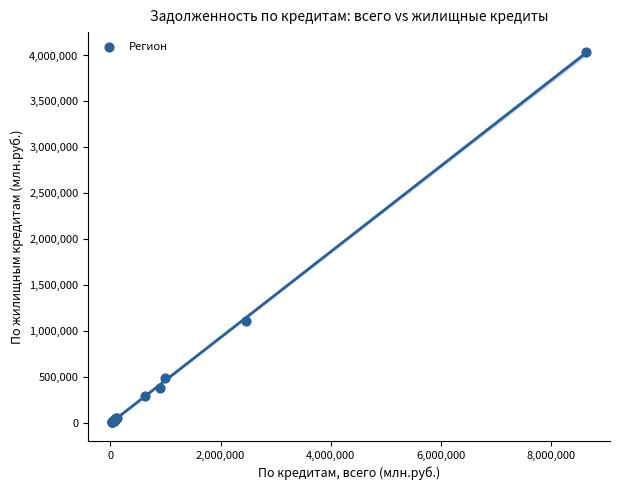

What Y value in the scatter plot is closest to 2026194?

1115950